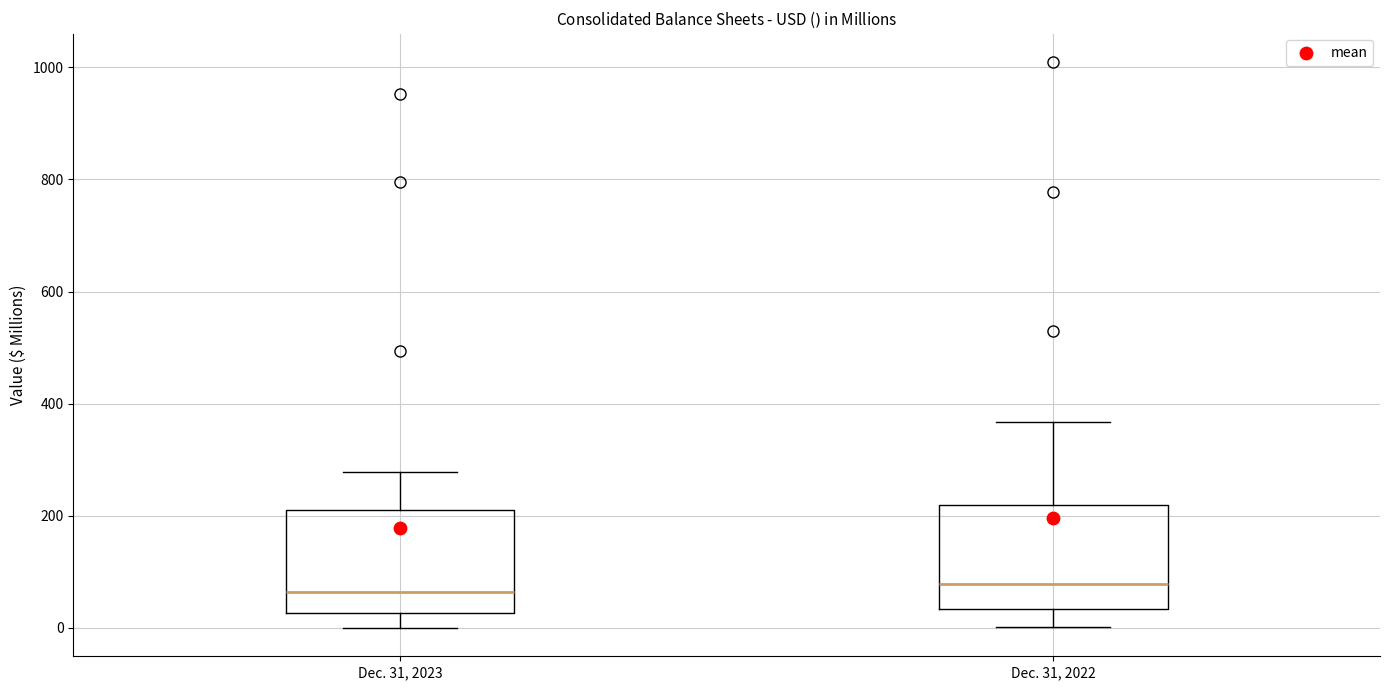

Reading left to right, read every box against the y-axis: the position of its median line, the range the box covers, and the ends of its whiskers. The values are not printed on the chart, so give them approximately, as read against the axis.

Dec. 31, 2023: median 60, box 20 to 220, whiskers 0 to 280
Dec. 31, 2022: median 80, box 40 to 220, whiskers 0 to 360